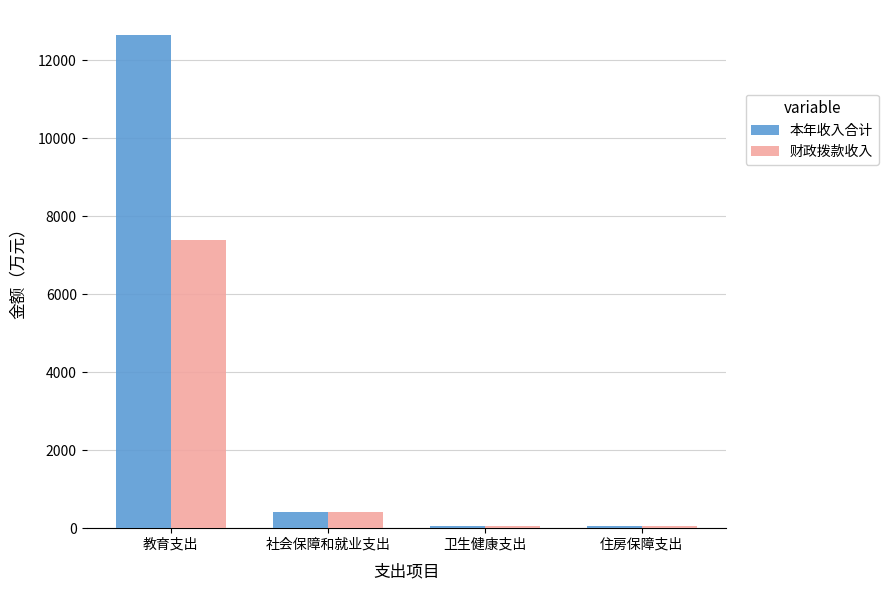

How many bars are there in total?

8